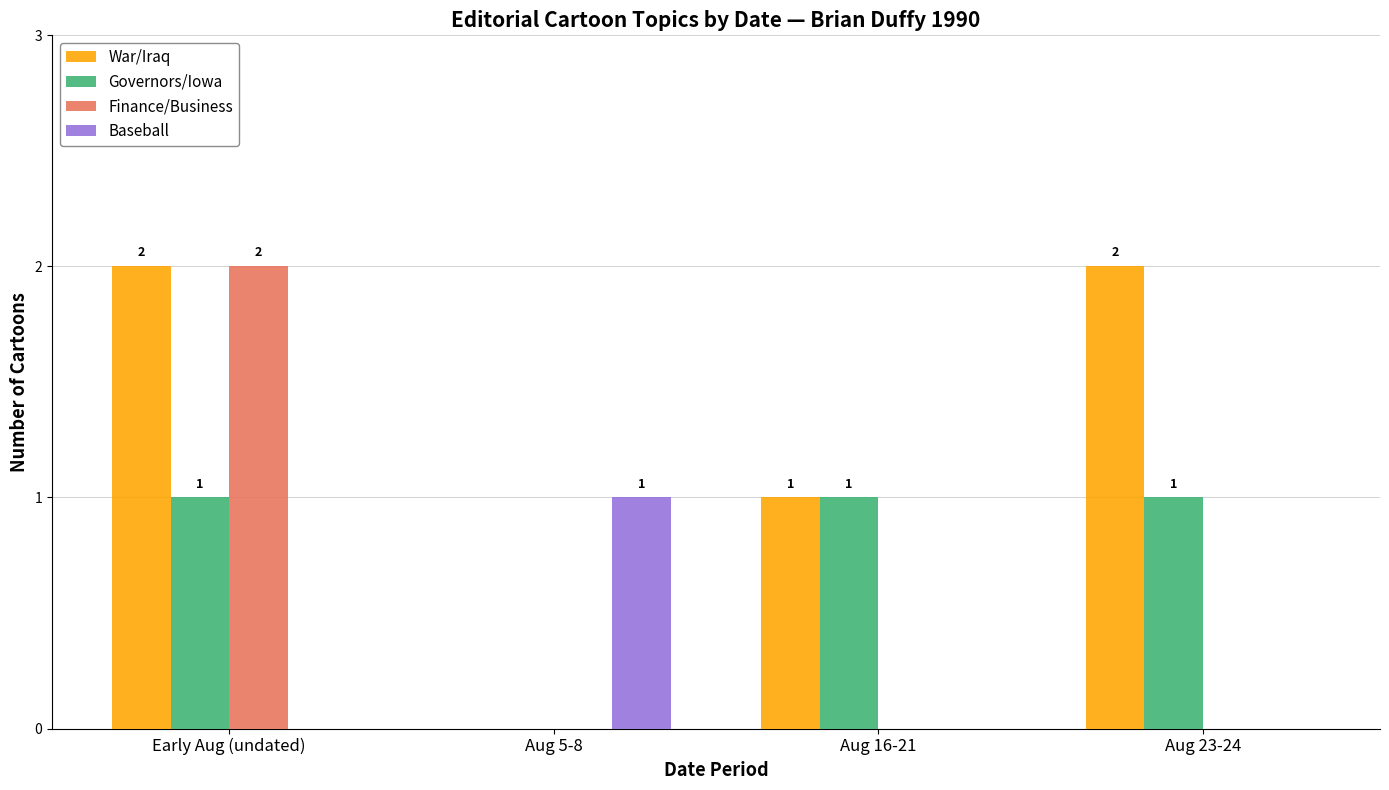

True or false: Governors/Iowa has a value of 0 at Aug 23-24.

False